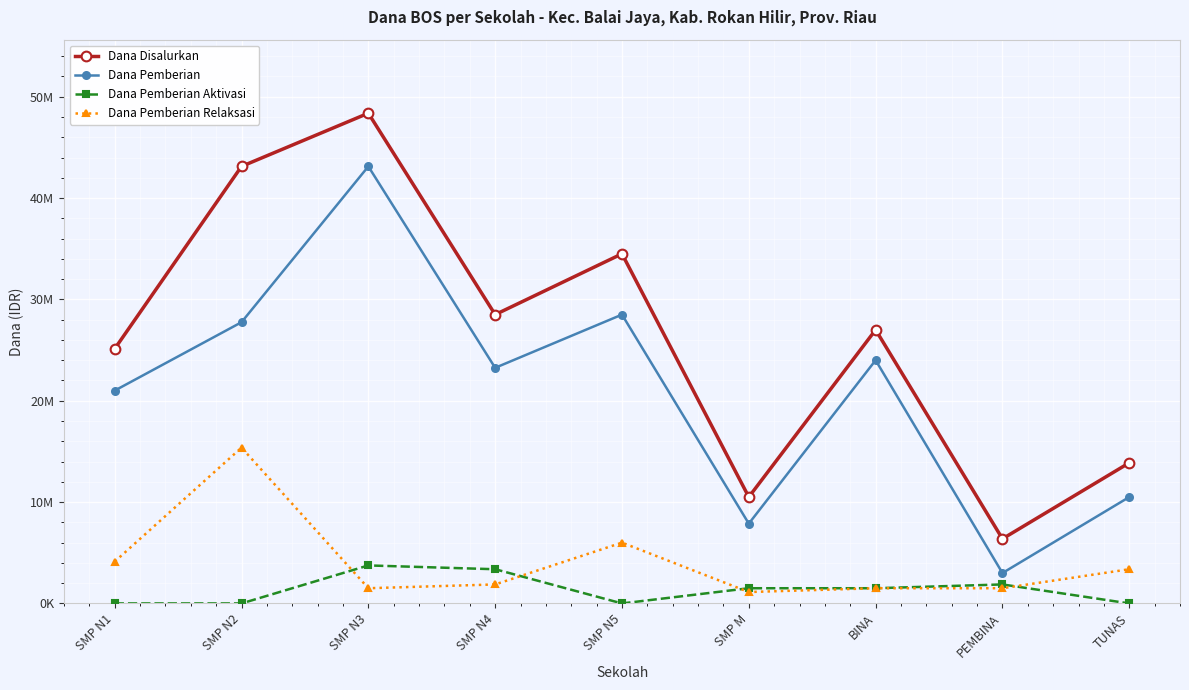

At which label does Dana Pemberian Relaksasi first exceed 1875000?

SMP N1